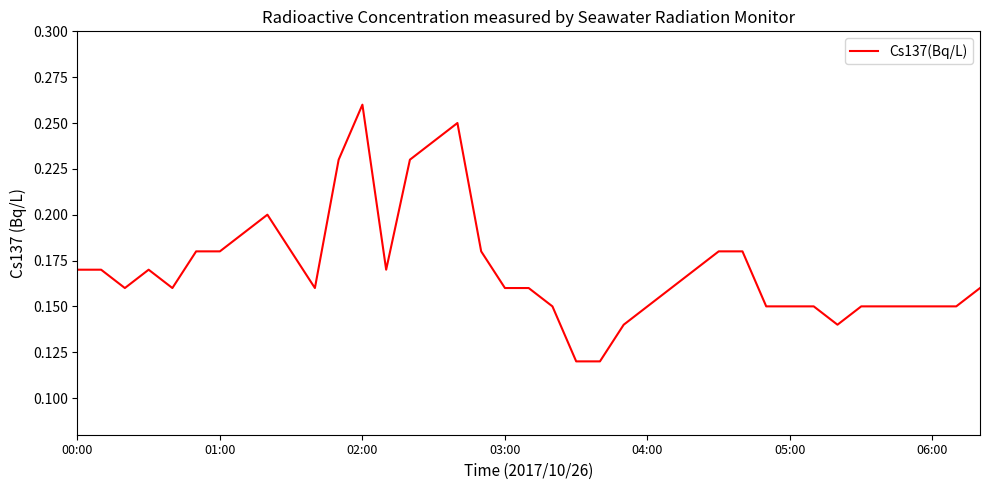

At which category does the chart reach its peak across all series?

02:00